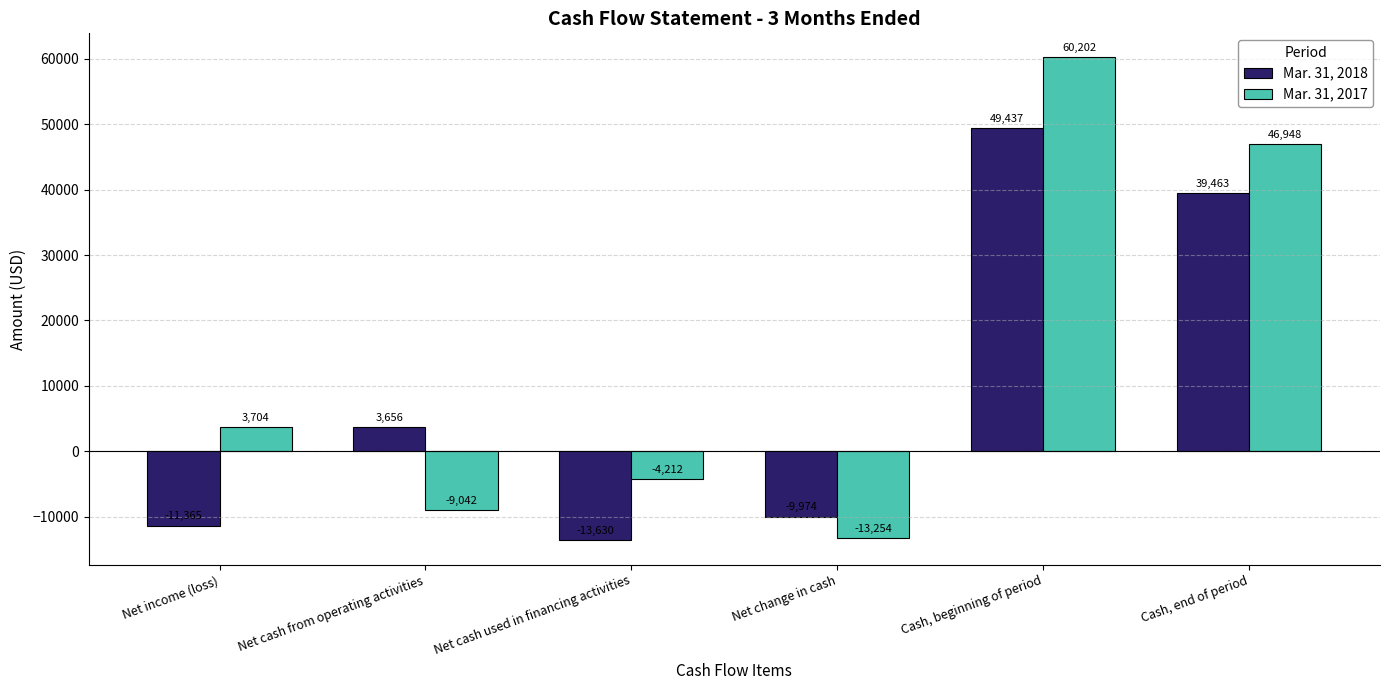

What is the difference between the second highest and second lowest values in the Mar. 31, 2017 series?

55990